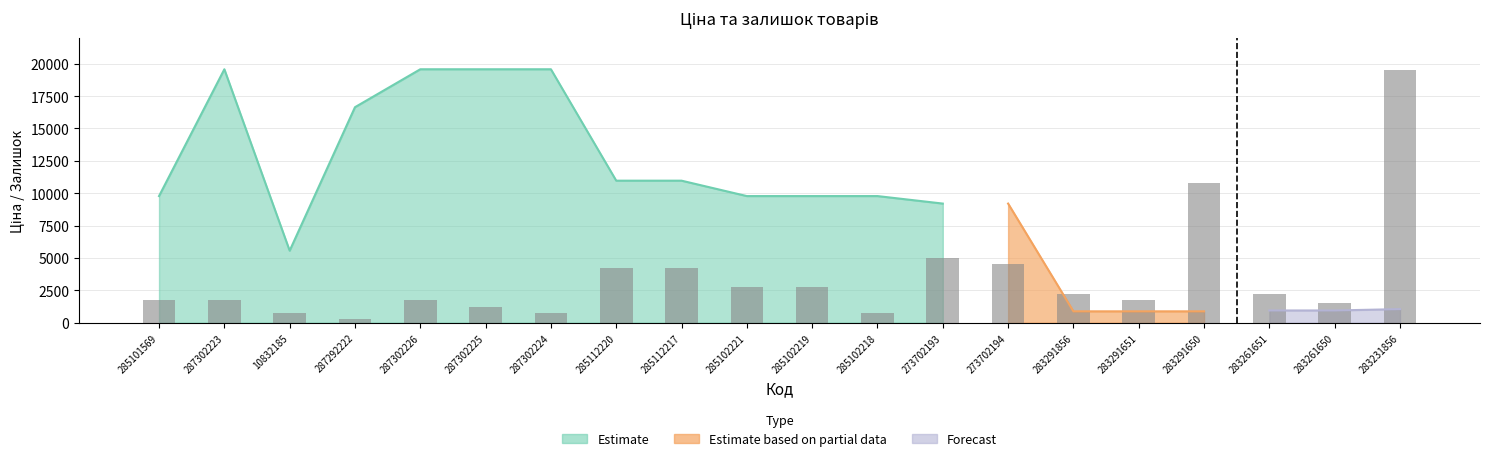

Are the bars grouped side by side (vs. stacked)?

No